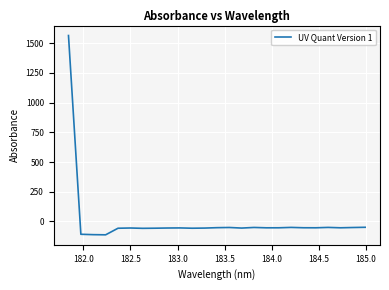

What is the minimum value shown in the chart?

-112.3